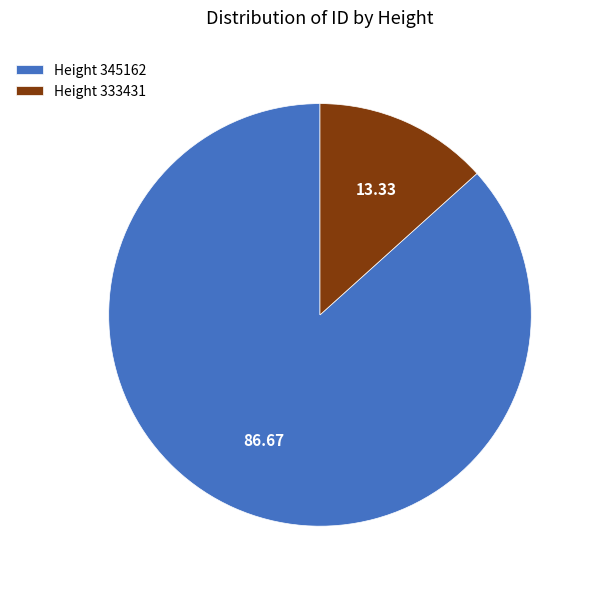

Which slice is the largest?

Height 345162